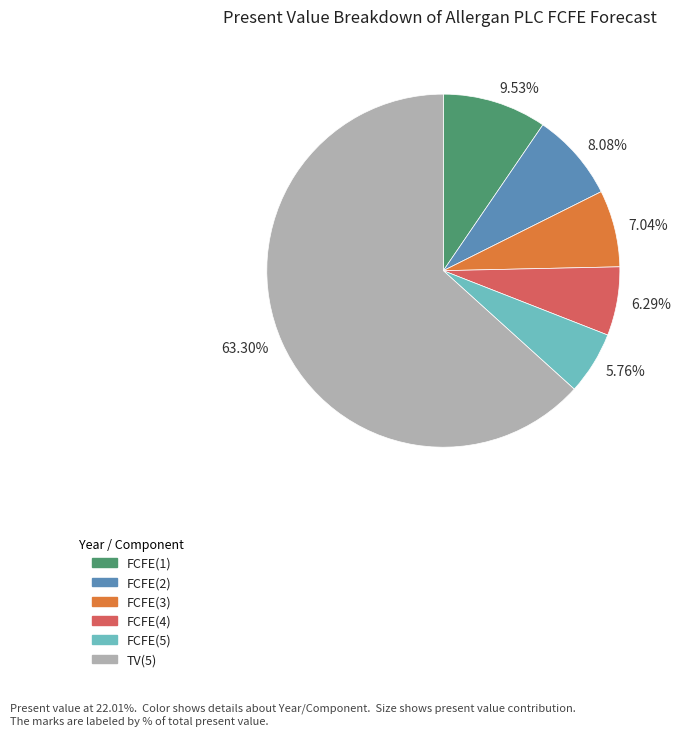

Count the number of slices in the pie.

6